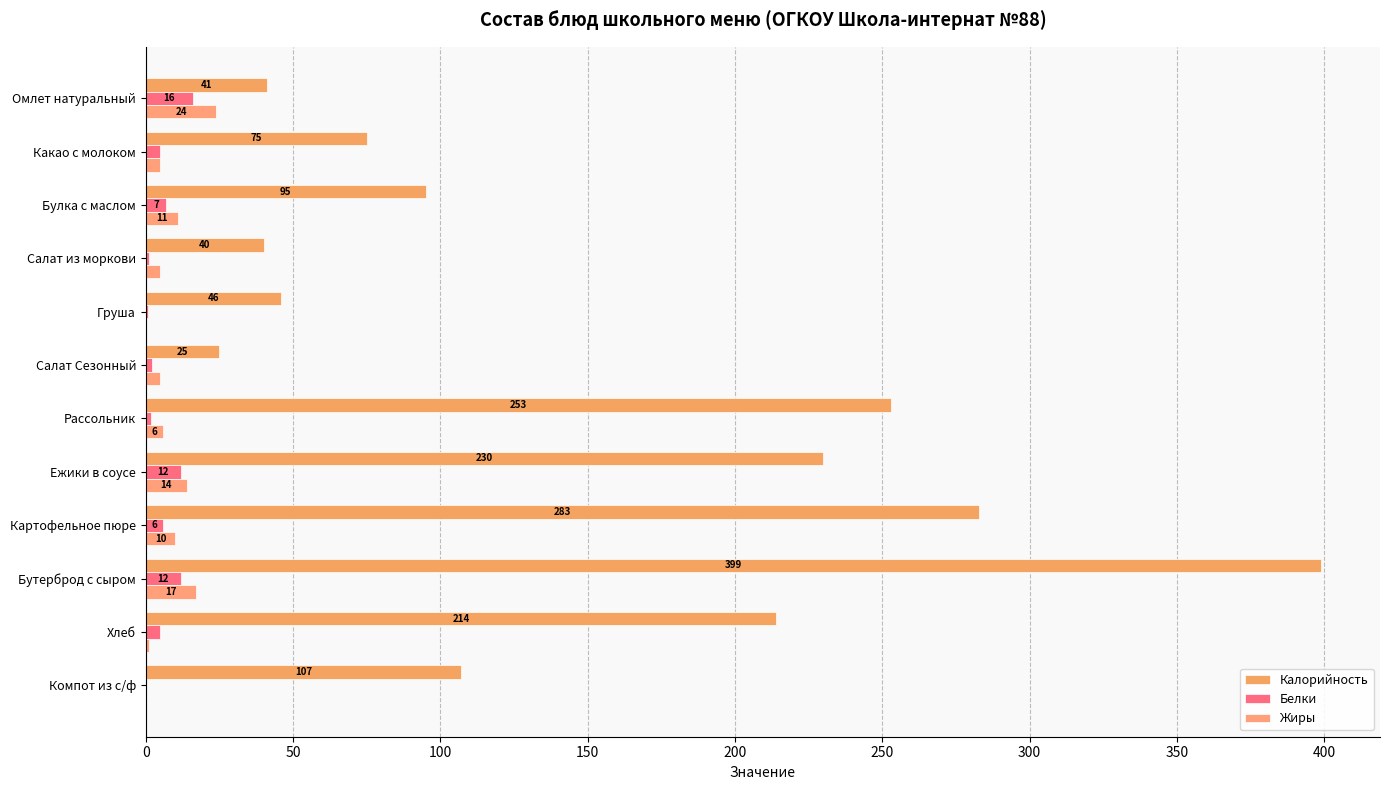

How many data points does each series have?

12